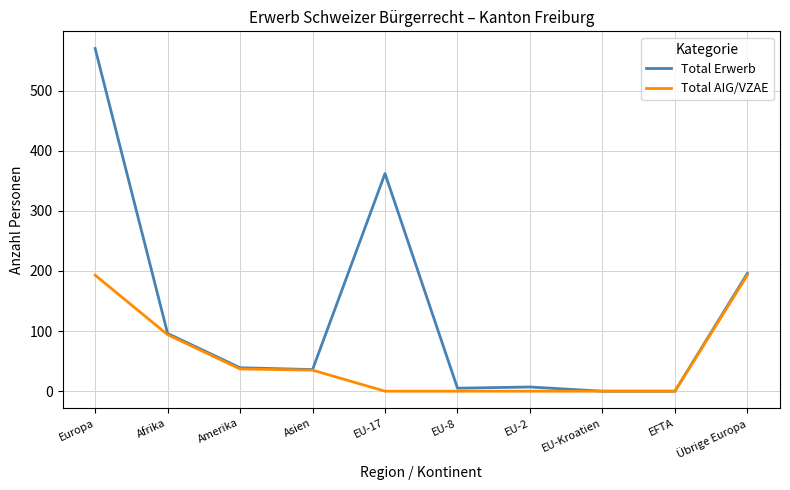

How many series are shown in this chart?

2